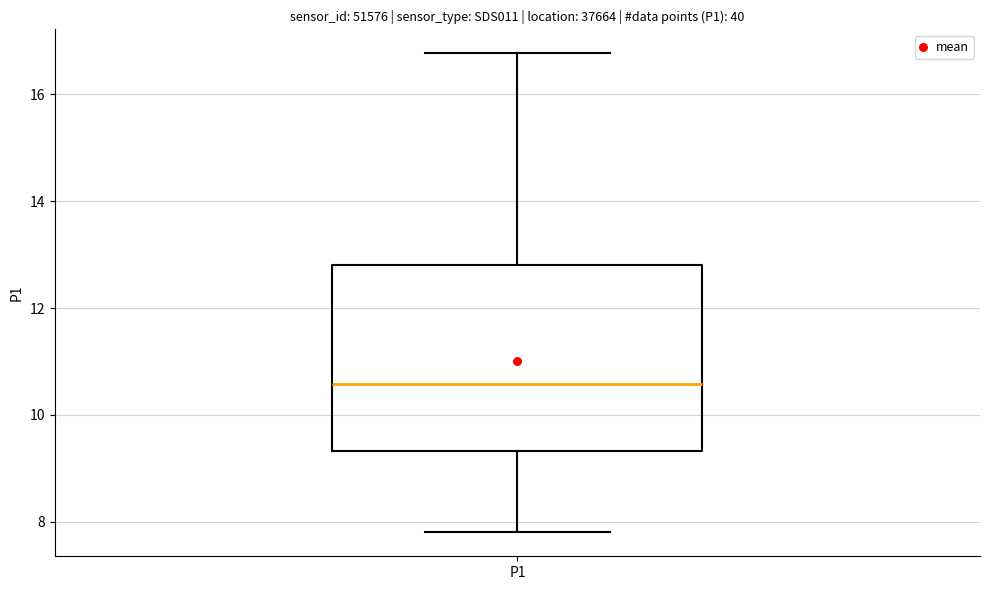

Where does the lower whisker of the box for P1 end on the y-axis? The values are not printed on the chart, so give them approximately, as read against the axis.

7.8